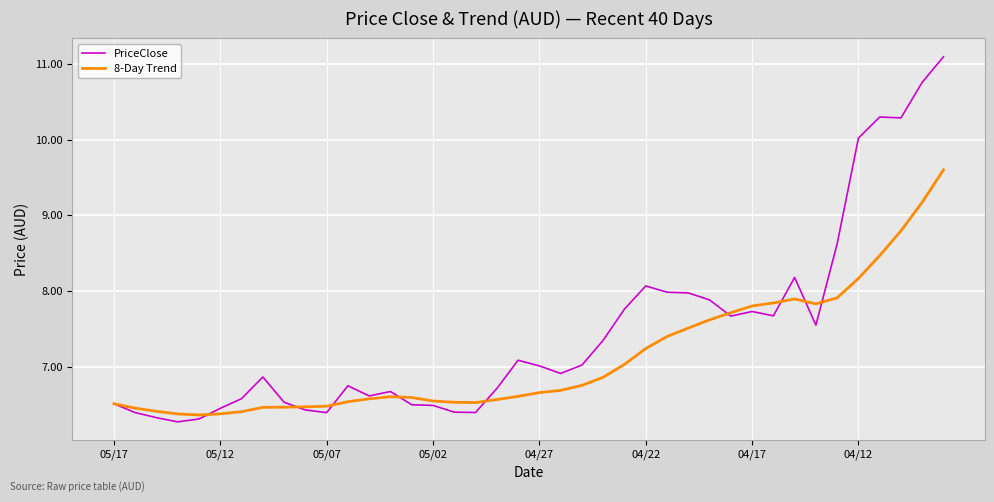

Which series has the largest total across all categories?

PriceClose